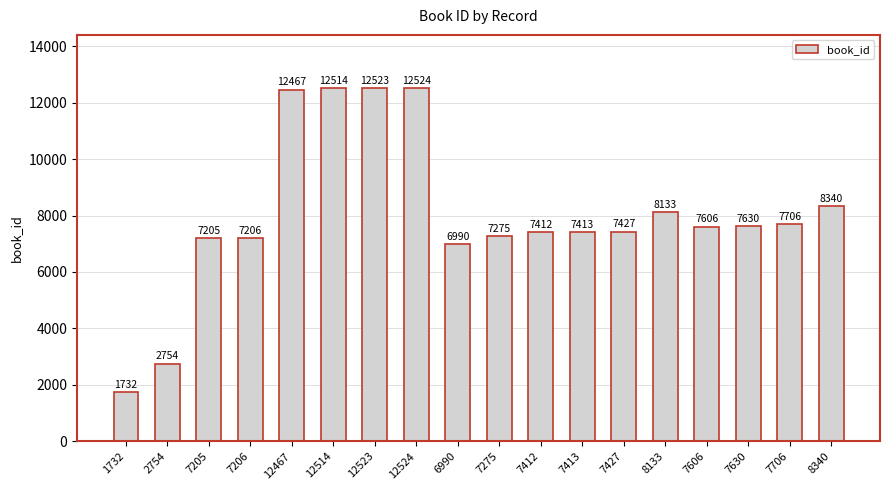

What is the label of the 16th bar from the right?

7205